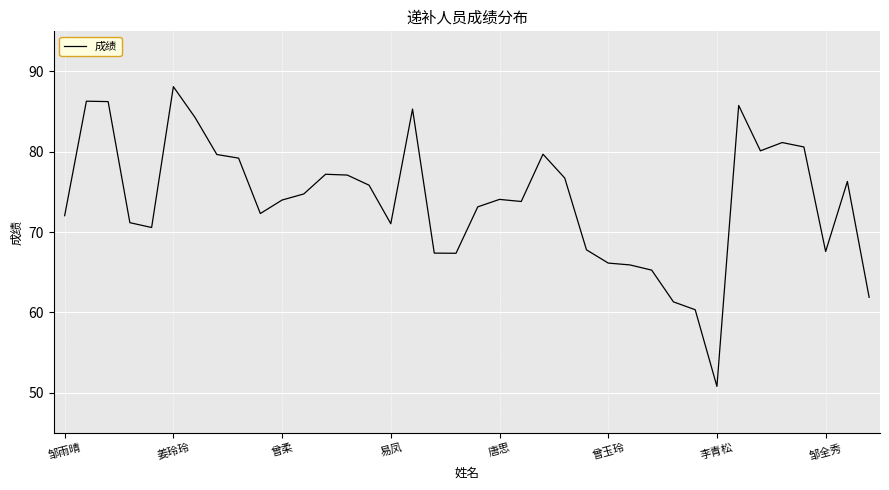

What is the minimum value shown in the chart?

50.8